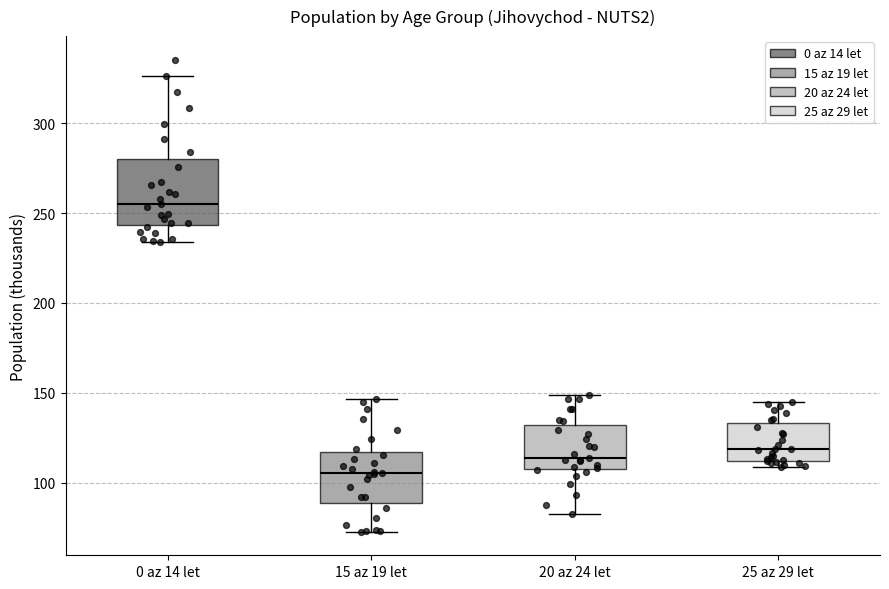

Where does the lower whisker of the box for 15 az 19 let end on the y-axis? The values are not printed on the chart, so give them approximately, as read against the axis.

75